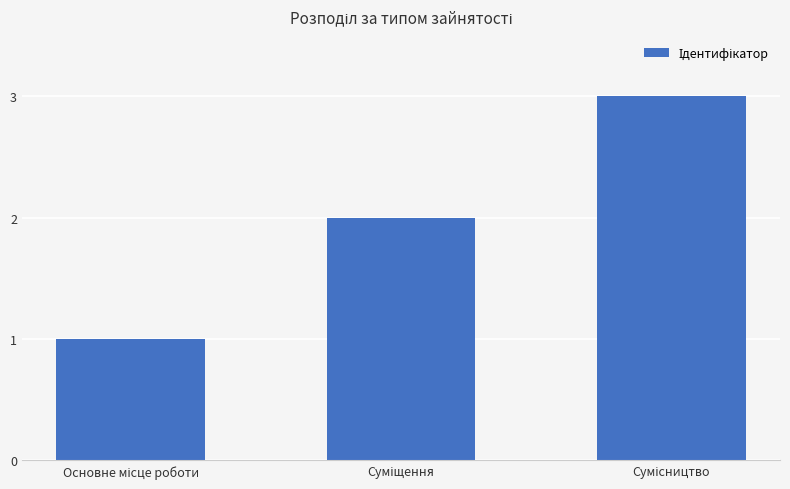

What is the difference between the second highest and minimum values?

1